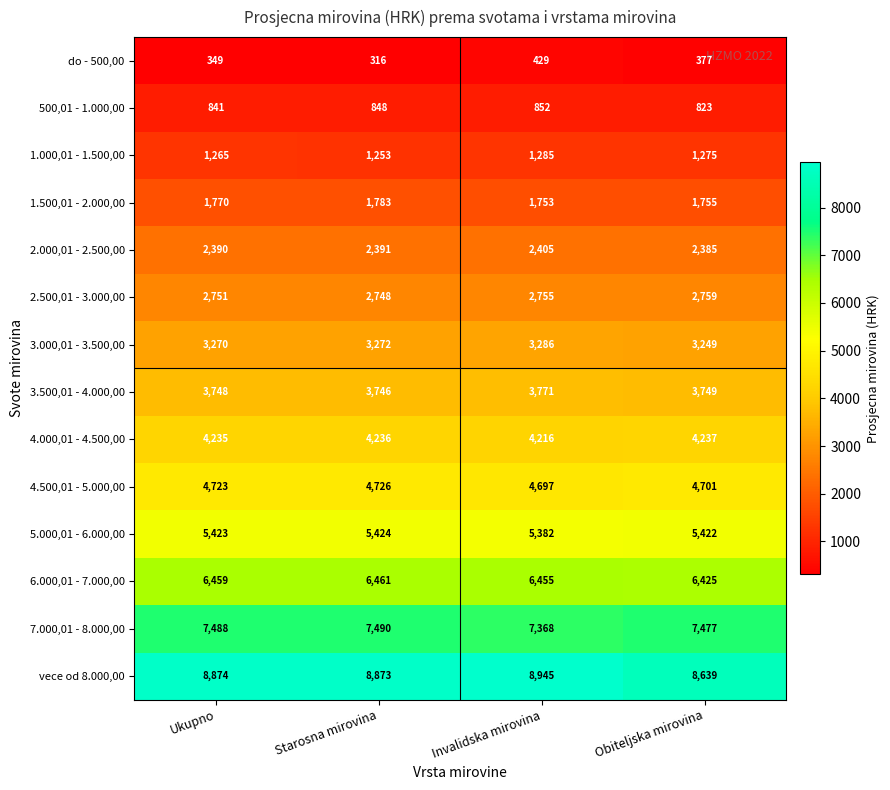

What is the greatest value displayed?

8945